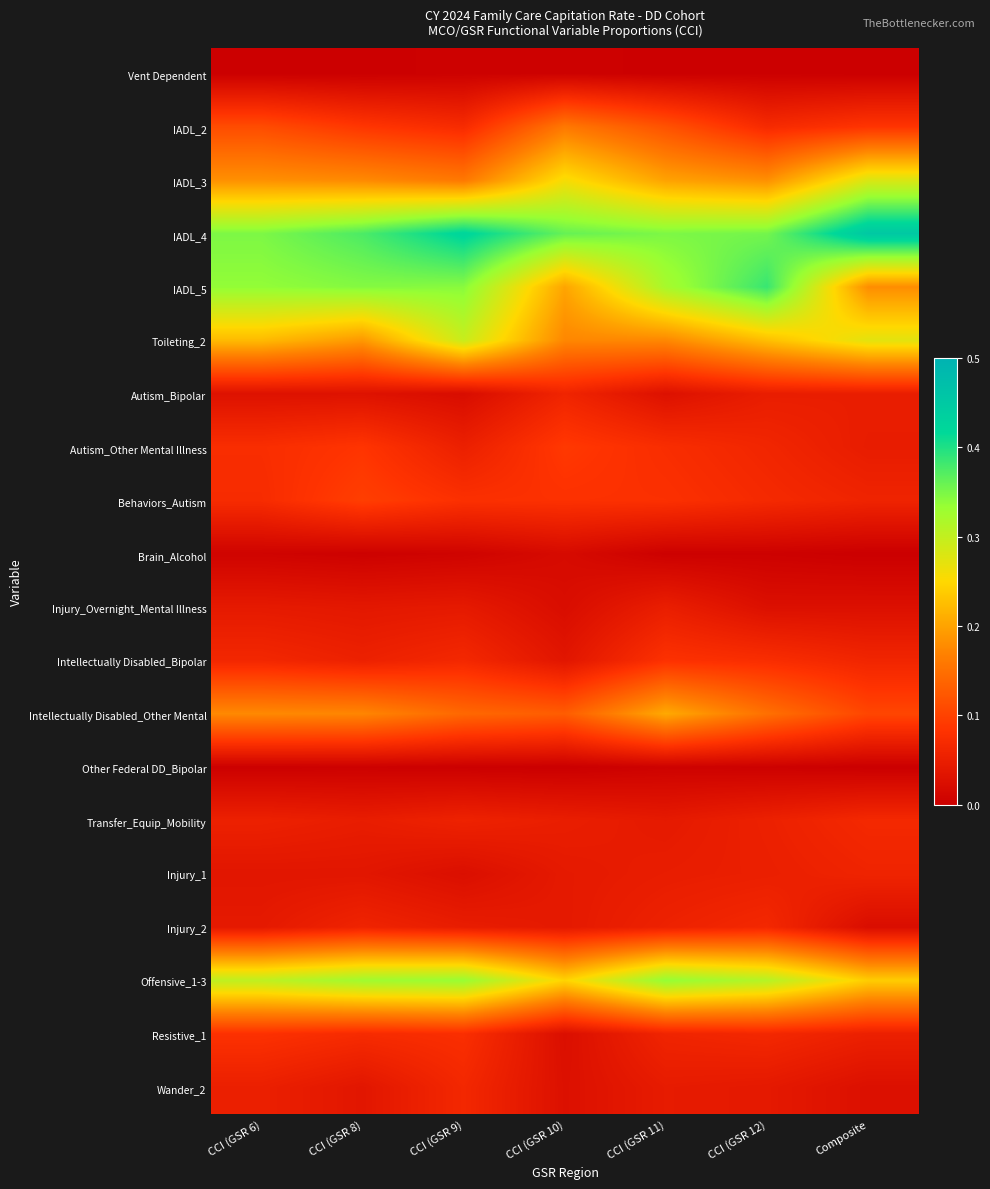

Which series has the largest total across all categories?

IADL_4